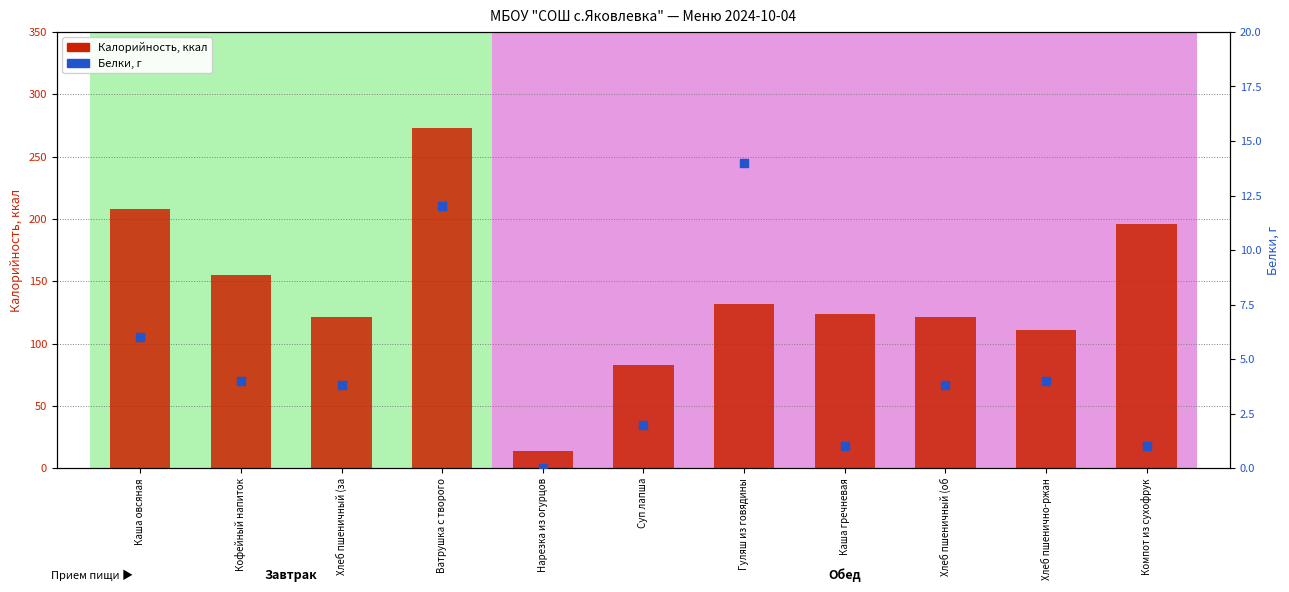

What are all the series names shown in the legend?

Калорийность, Белки, г